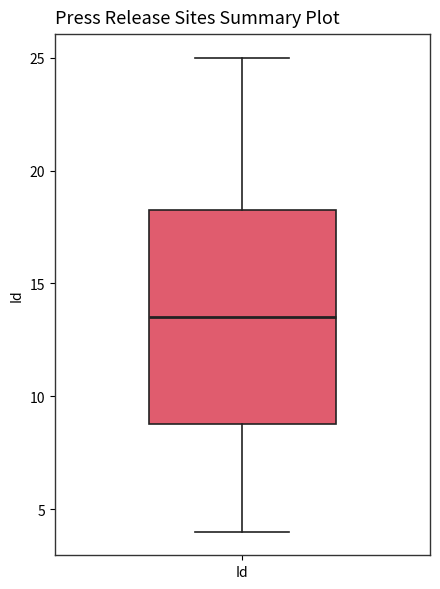

Read this box plot against the y-axis: the position of the median line, the range covered by the box, and the ends of both whiskers. The values are not printed on the chart, so give them approximately, as read against the axis.

median 13.5, box 9.0 to 18.5, whiskers 4.0 to 25.0